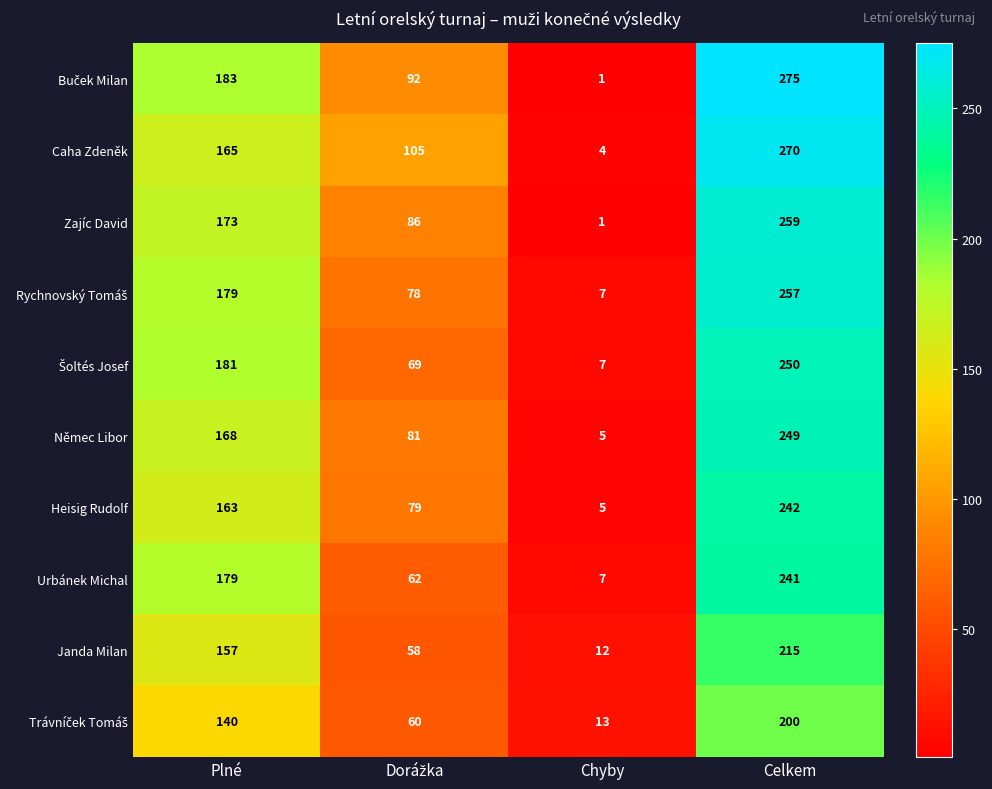

What is the total value across all series at Plné?

1688